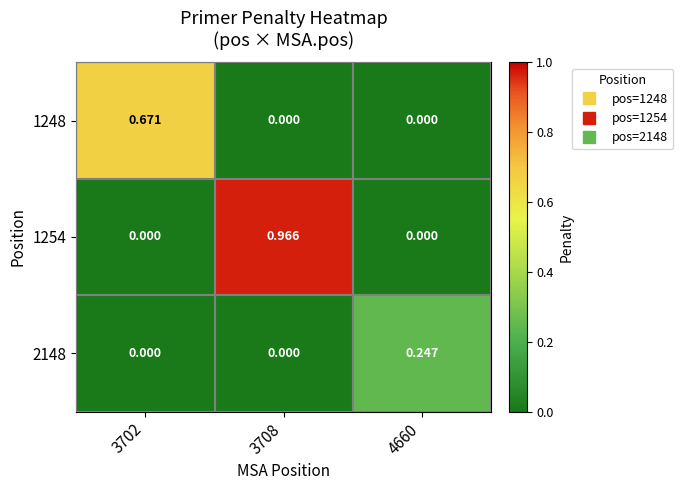

Is the value of 2148 at 4660 greater than the value of 1254 at 3702?

Yes